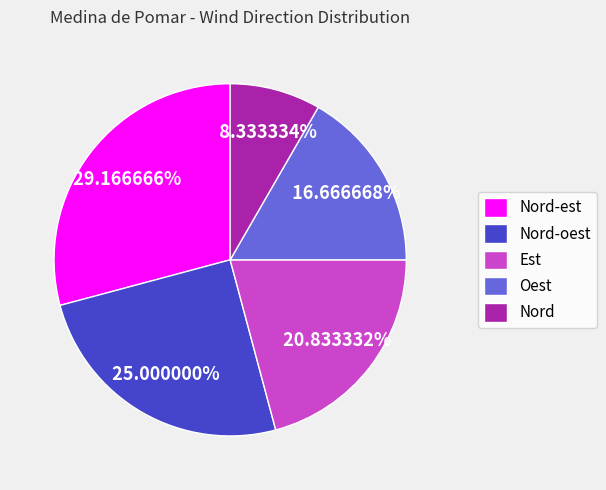

Does any single category account for the majority?

No